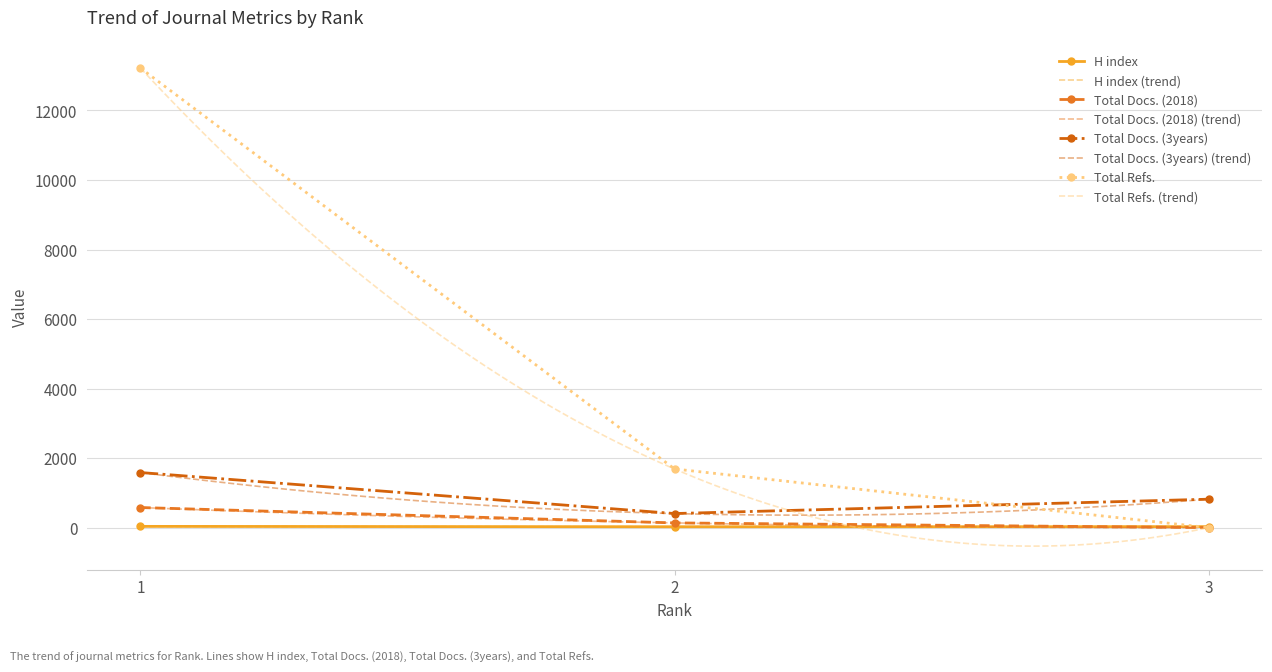

How many distinct data groups are displayed?

4